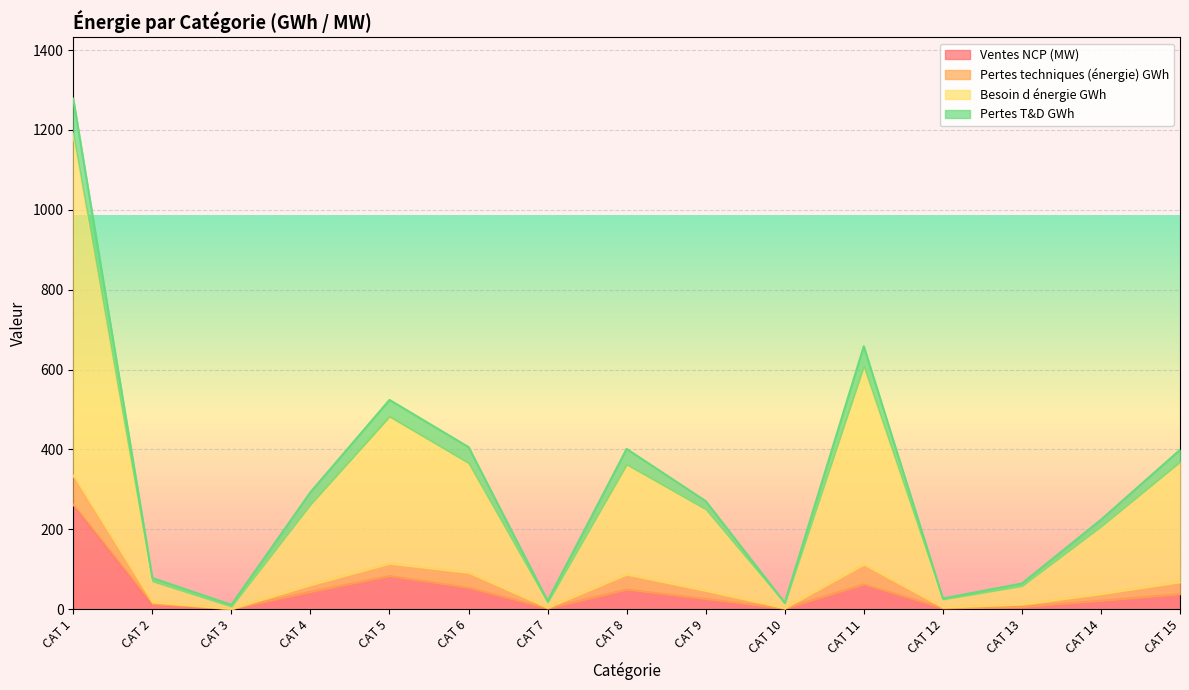

What is the maximum value for Ventes NCP (MW)?

261.7